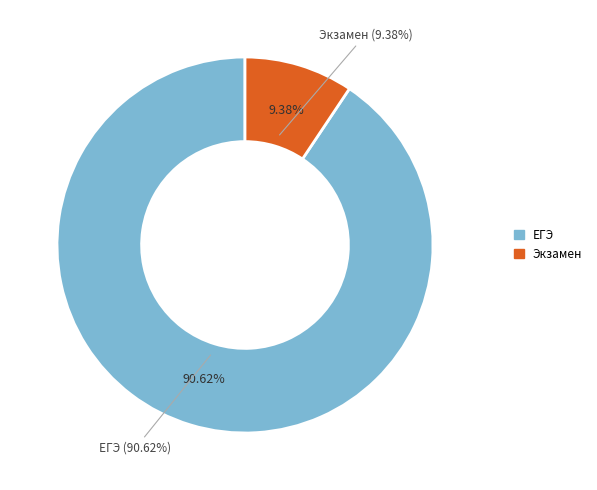

Which slice represents more than half of the pie?

ЕГЭ